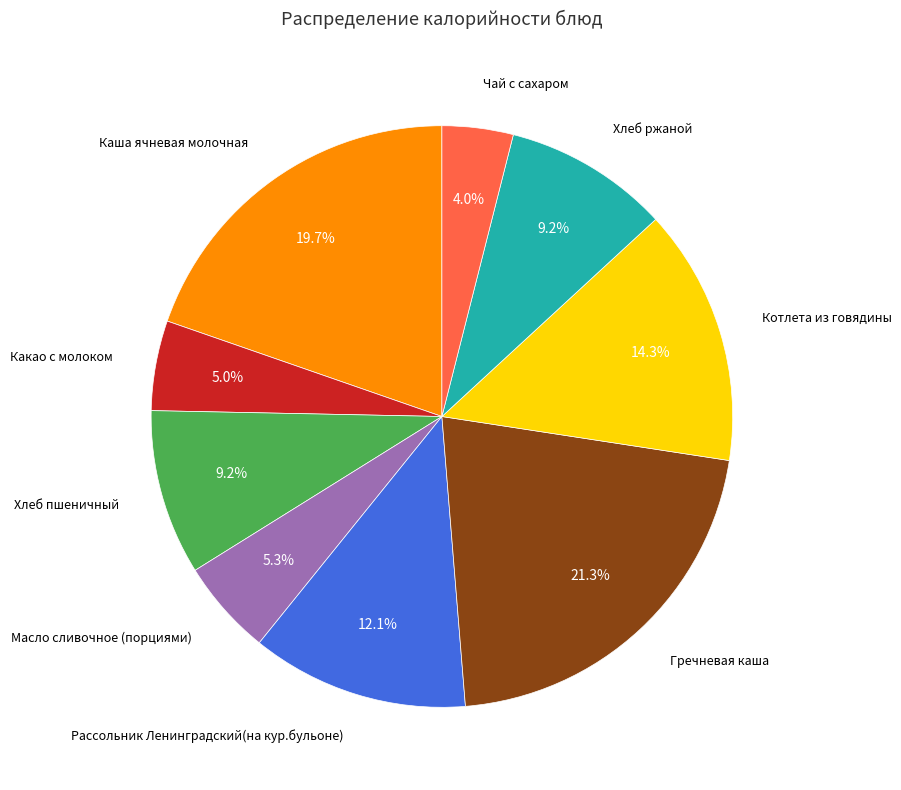

Is there any slice that represents more than half of the pie?

No